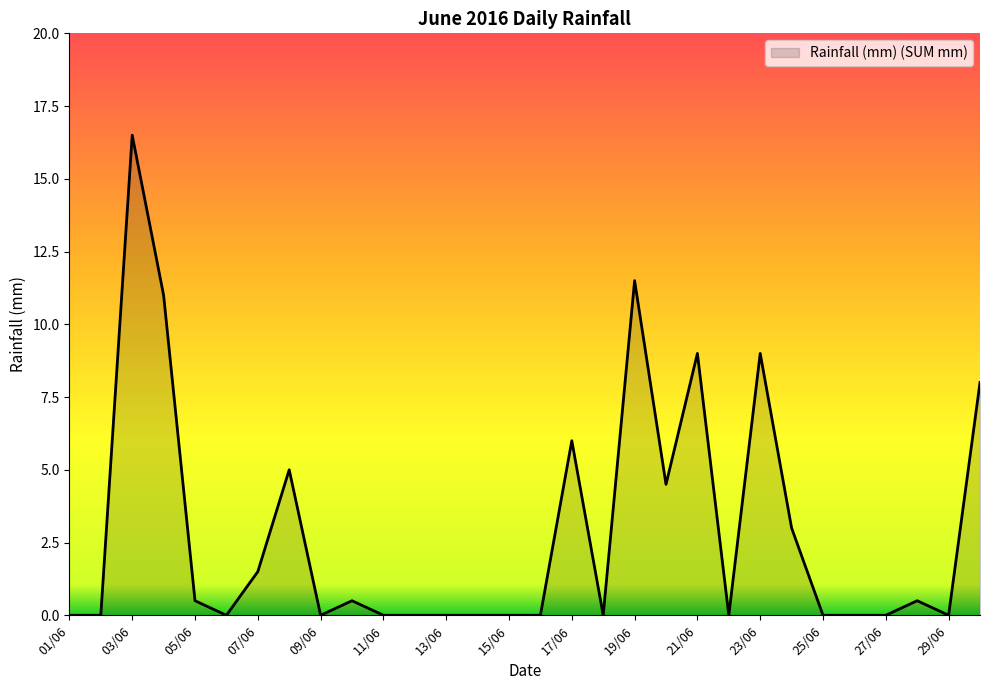

What is the maximum value shown in the chart?

16.5